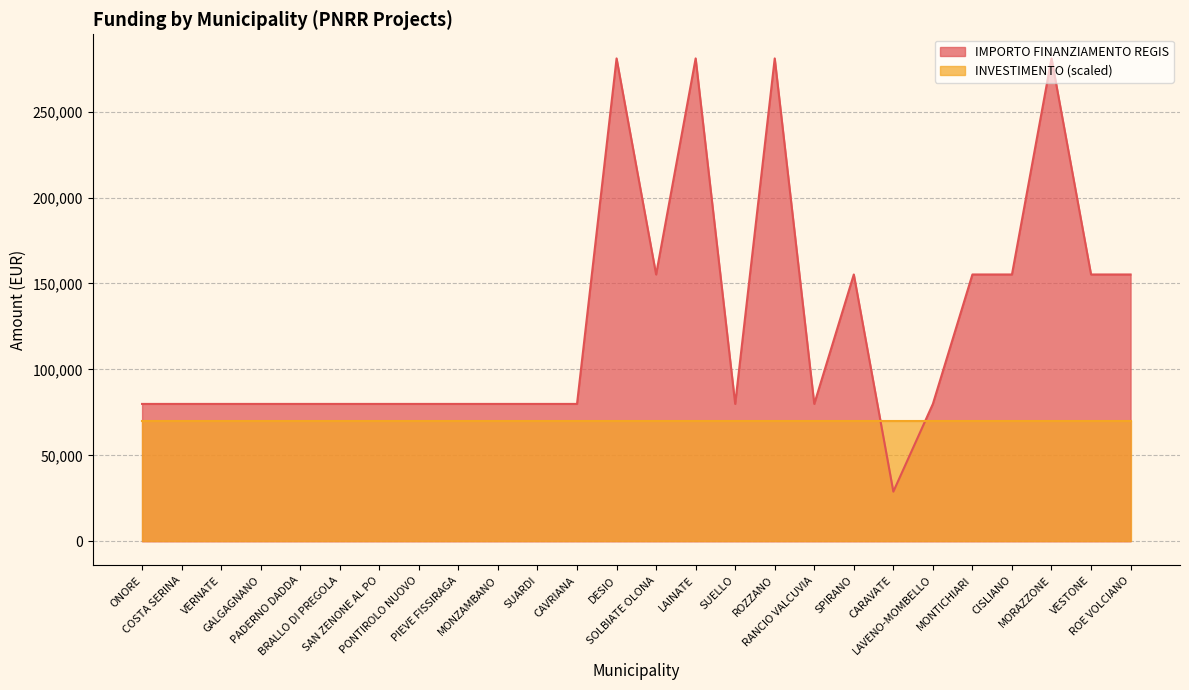

What is the sum of all values?

3282864